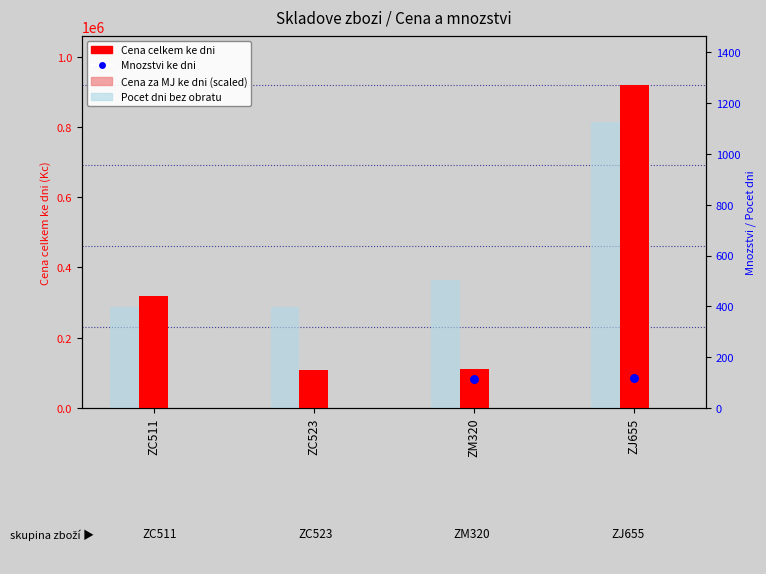

What are all the series names shown in the legend?

Cena celkem ke dni, Cena za MJ ke dni (scaled), Pocet dni bez obratu, Mnozstvi ke dni